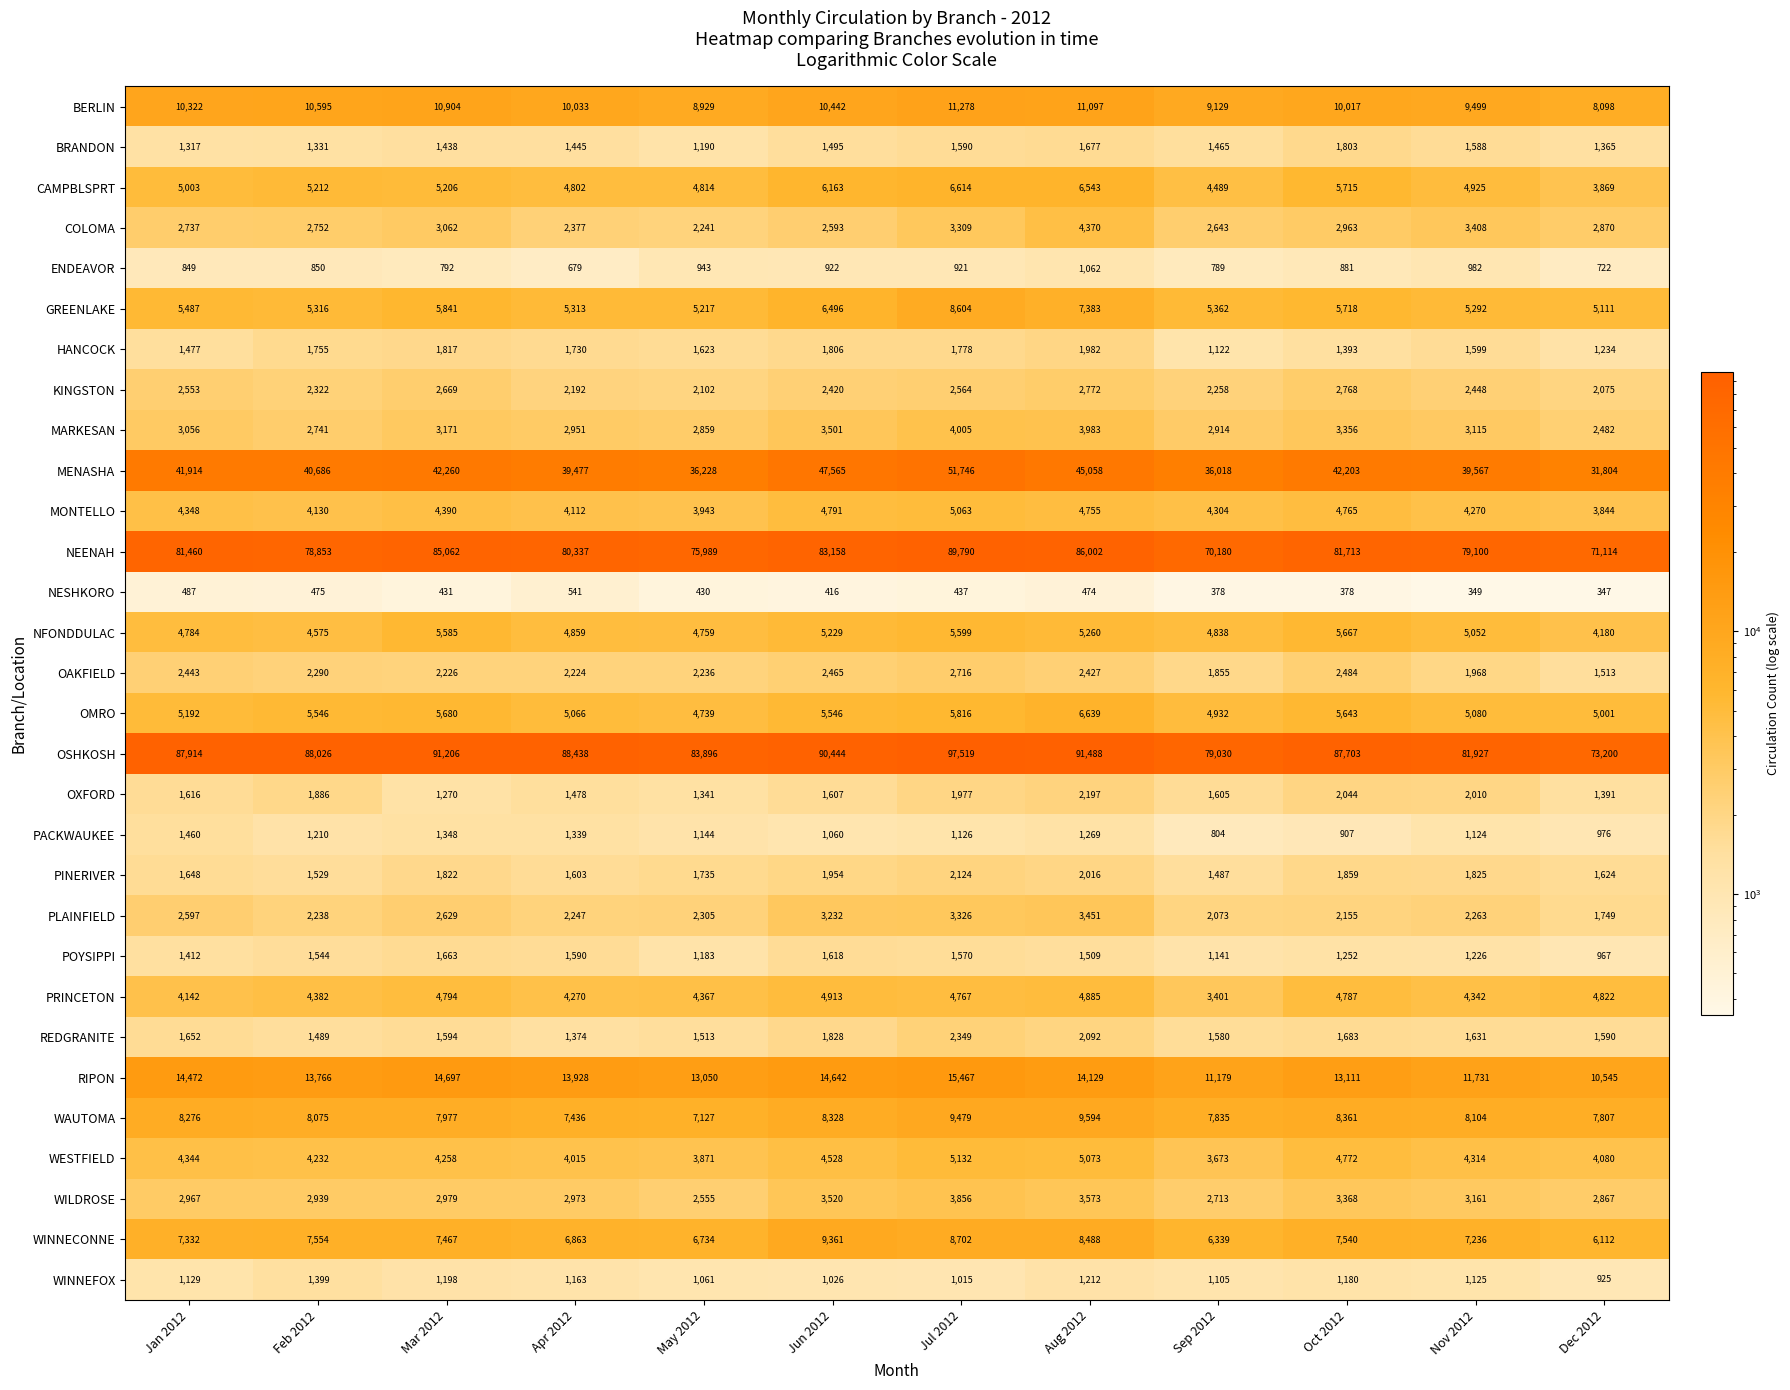

What is the sum of all WINNECONNE values?

89728